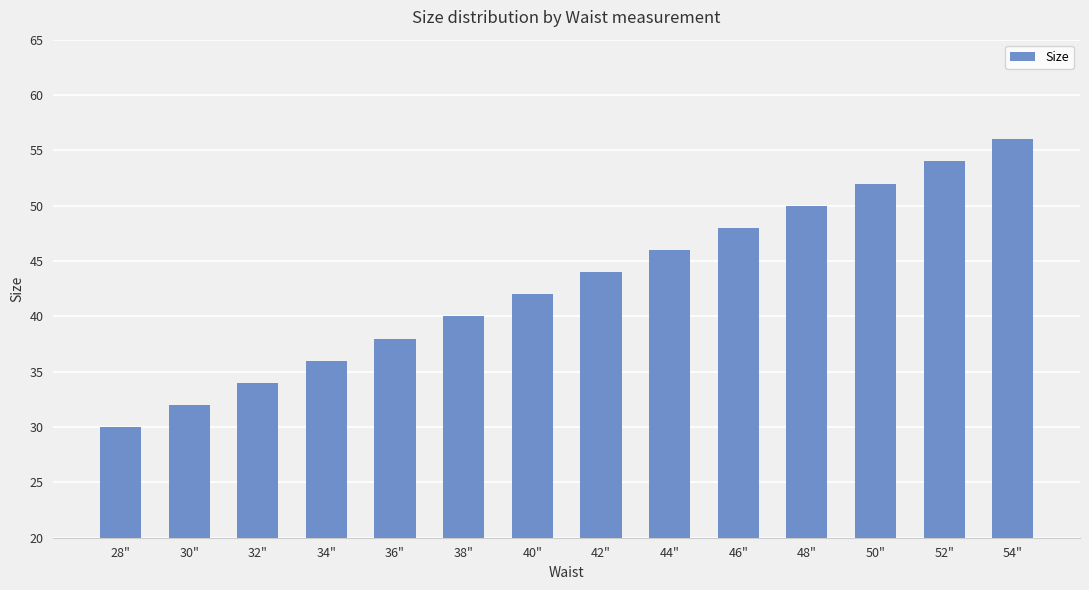

What position from the left is 36"?

5